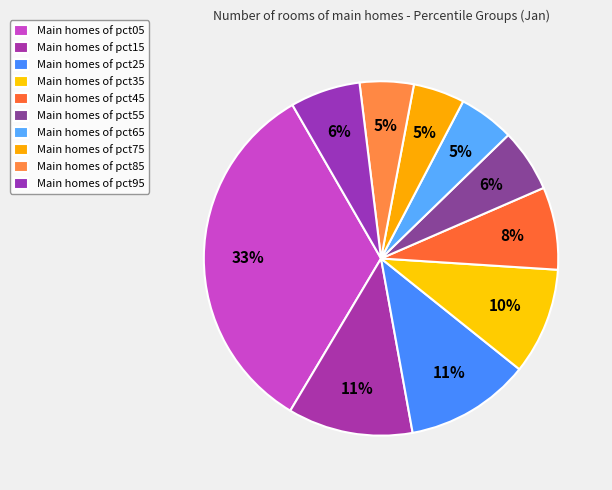

How many slices are in this pie chart?

10